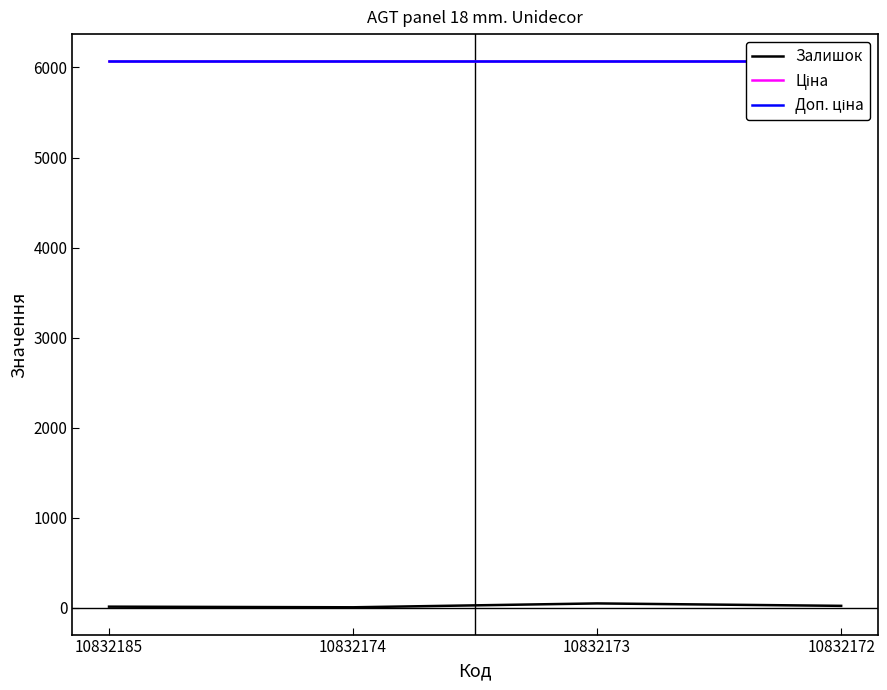

What is the sum of all Залишок values?

90